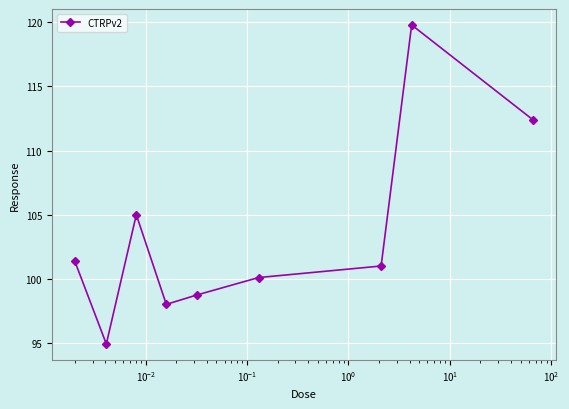

Count the number of data series in this chart.

1